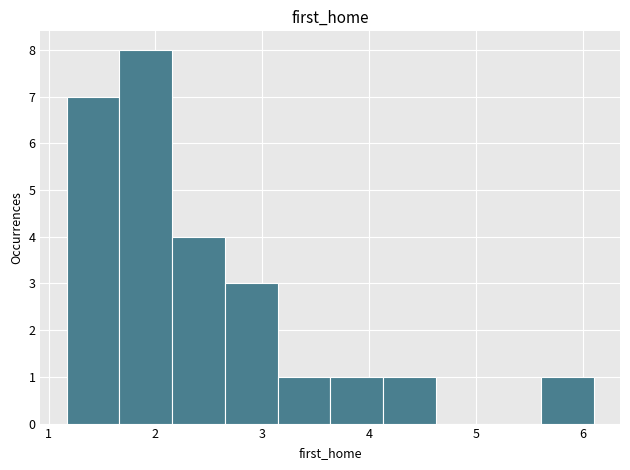

Over which range of the x-axis is the bar tallest?

1.7 to 2.2